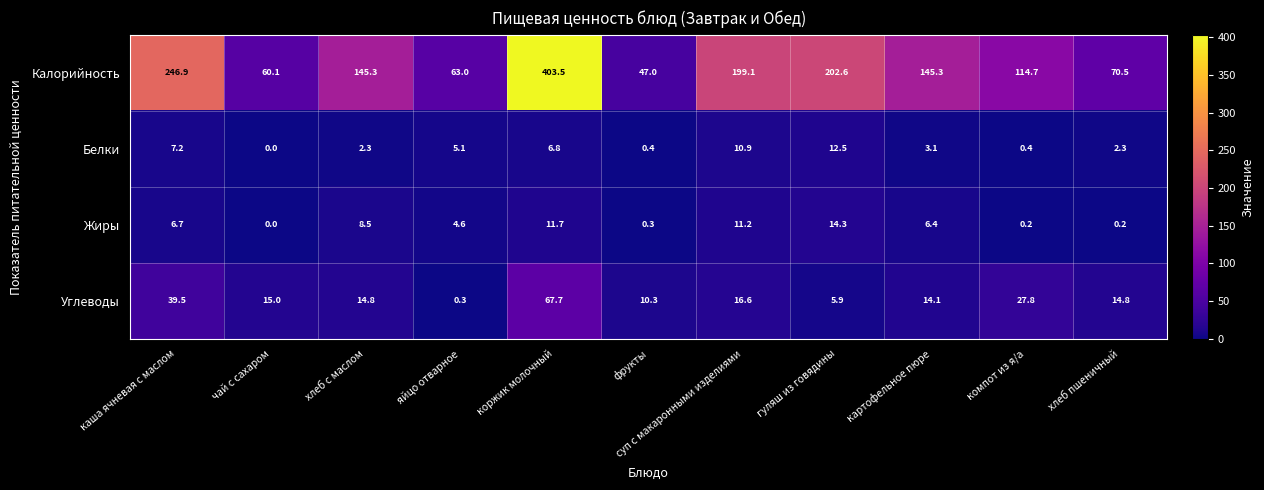

Count the number of data series in this chart.

4